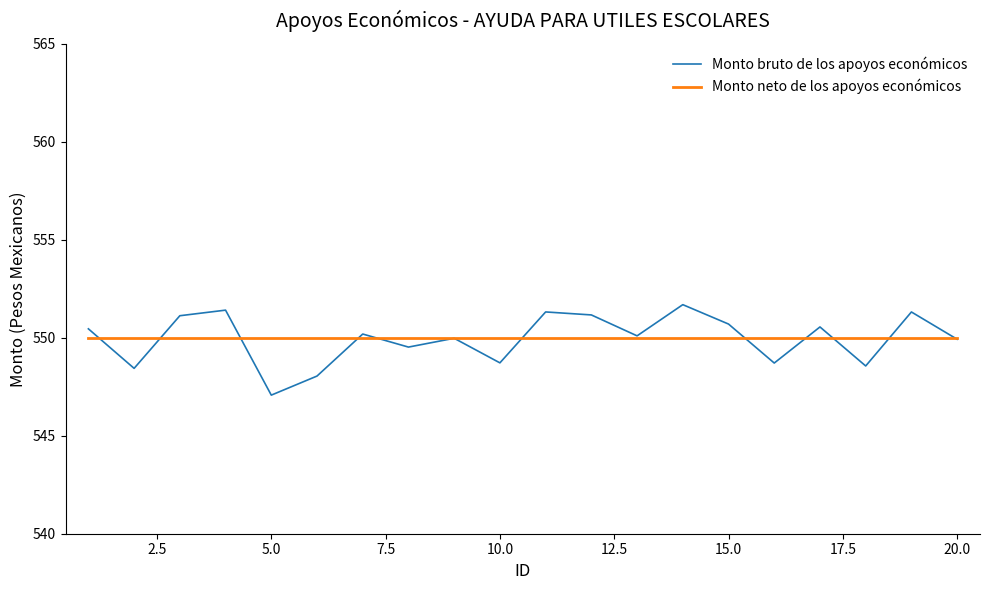

Rank the series by their maximum value, from highest to lowest.

Monto bruto de los apoyos económicos, Monto neto de los apoyos económicos